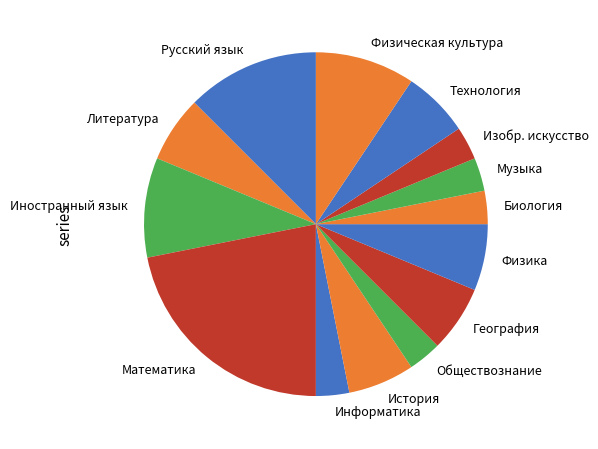

The Математика slice represents 22% of the pie. True or false?

True